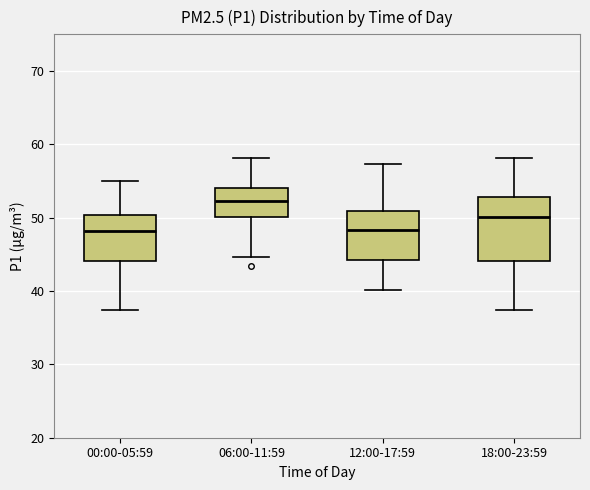

Which box is the tallest, from its lower edge to its upper edge?

18:00-23:59